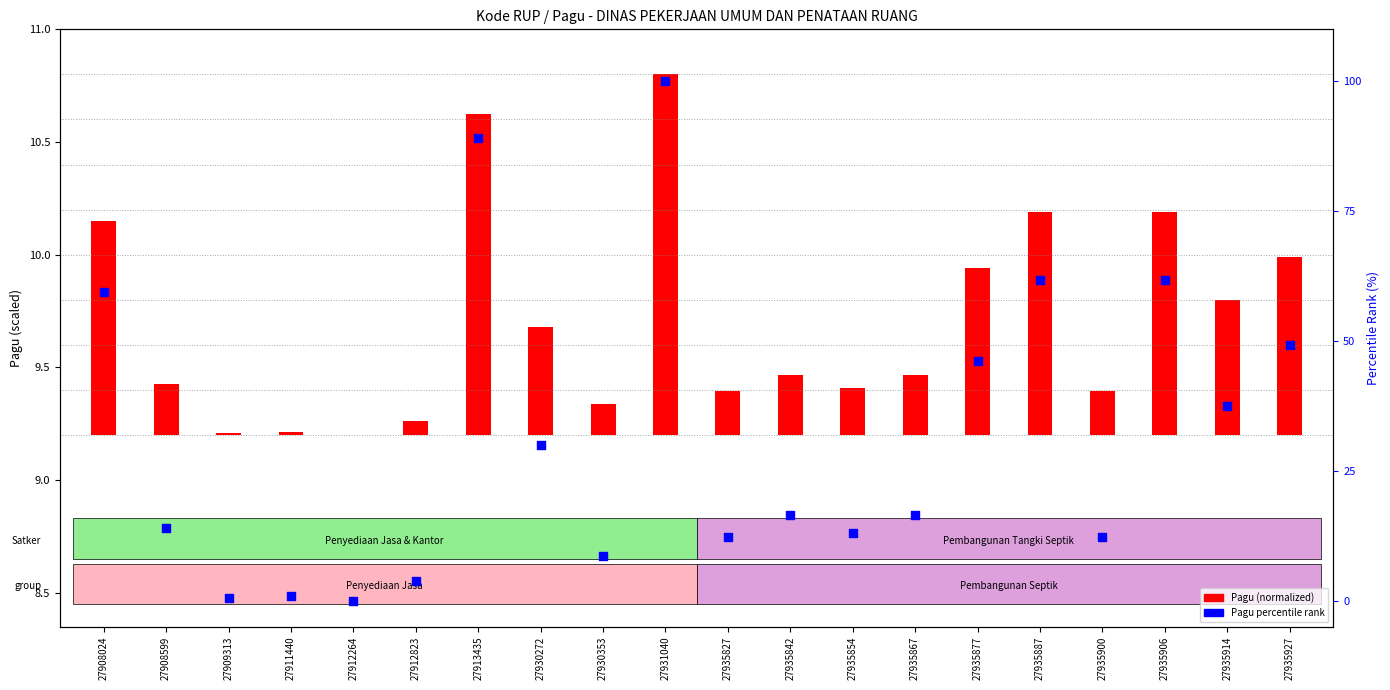

At which category is the sum across all series the highest?

27931040